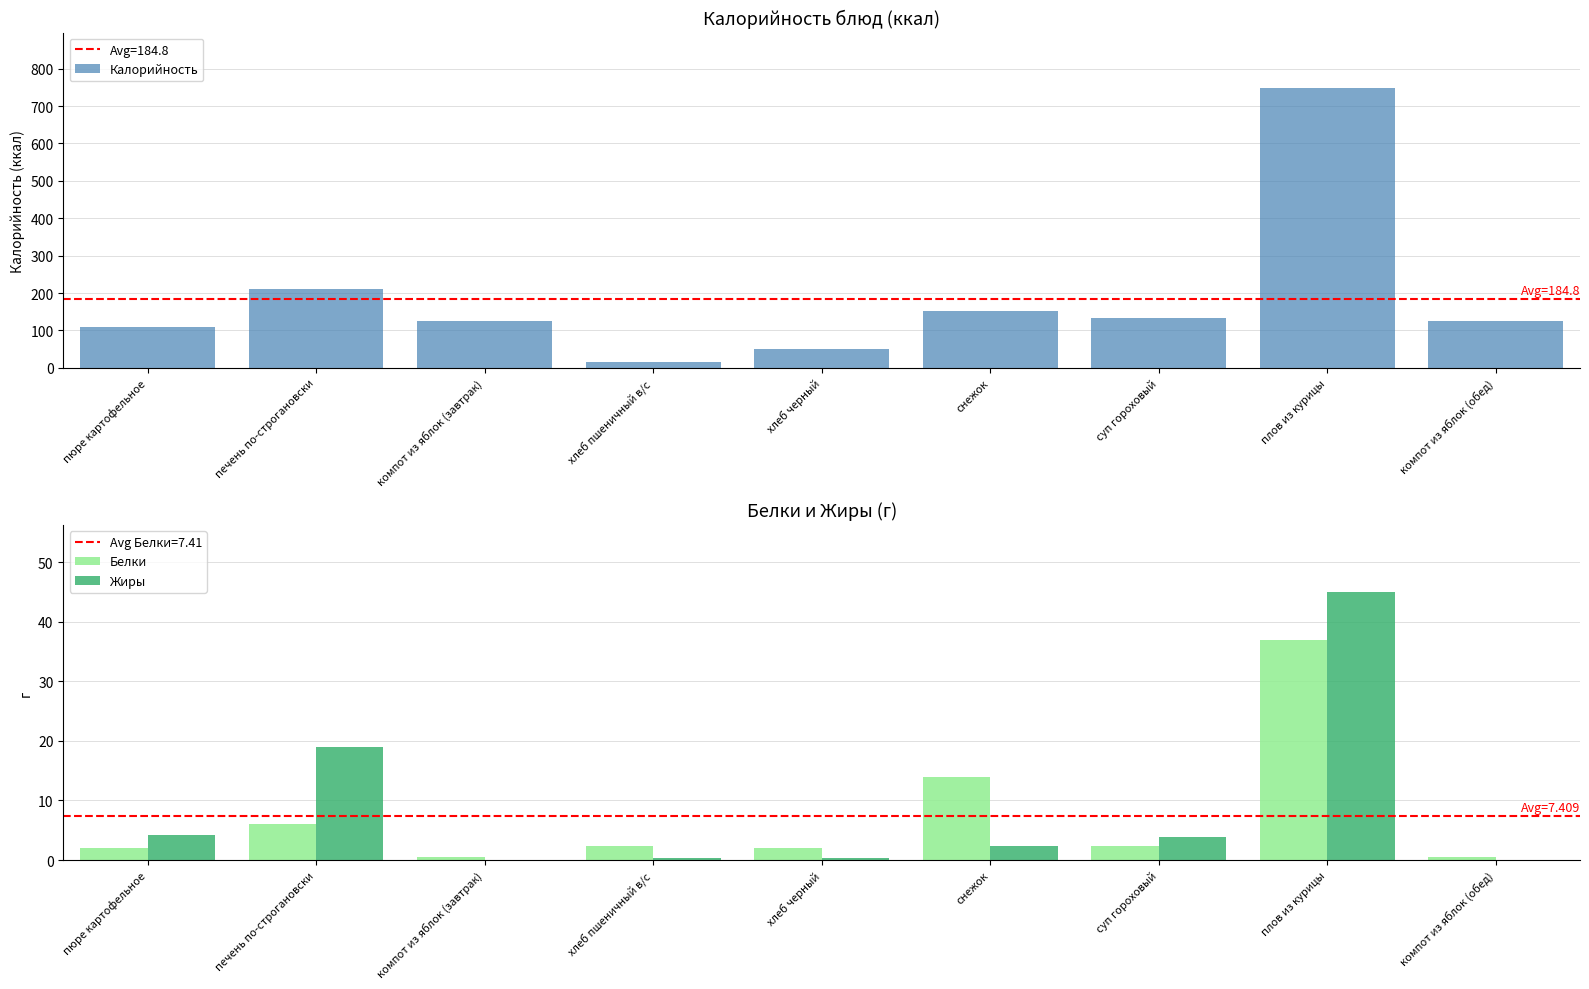

What is the sum of all Белки values?

66.7